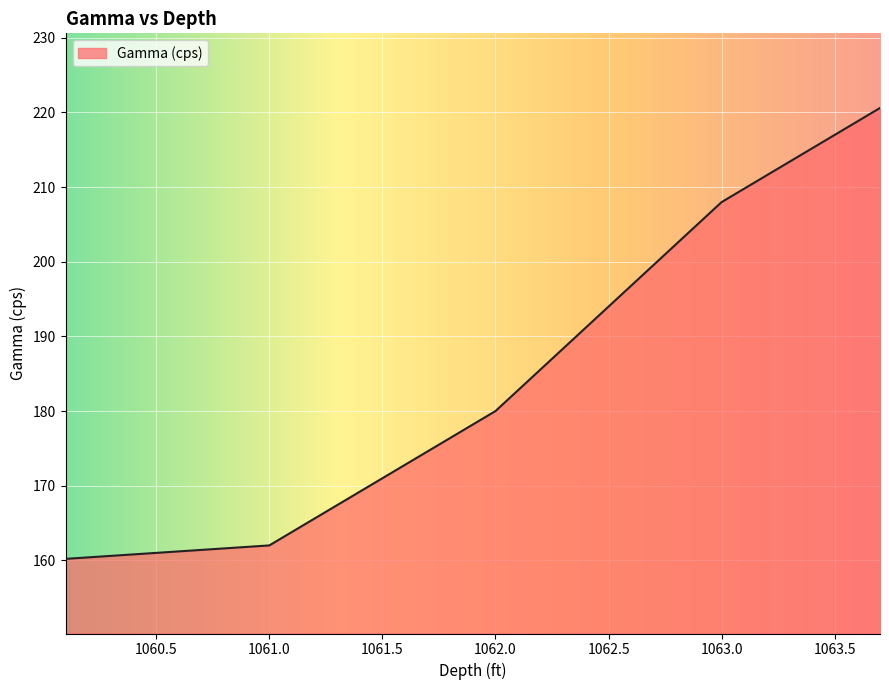

What is the difference between the maximum and minimum values?

60.4